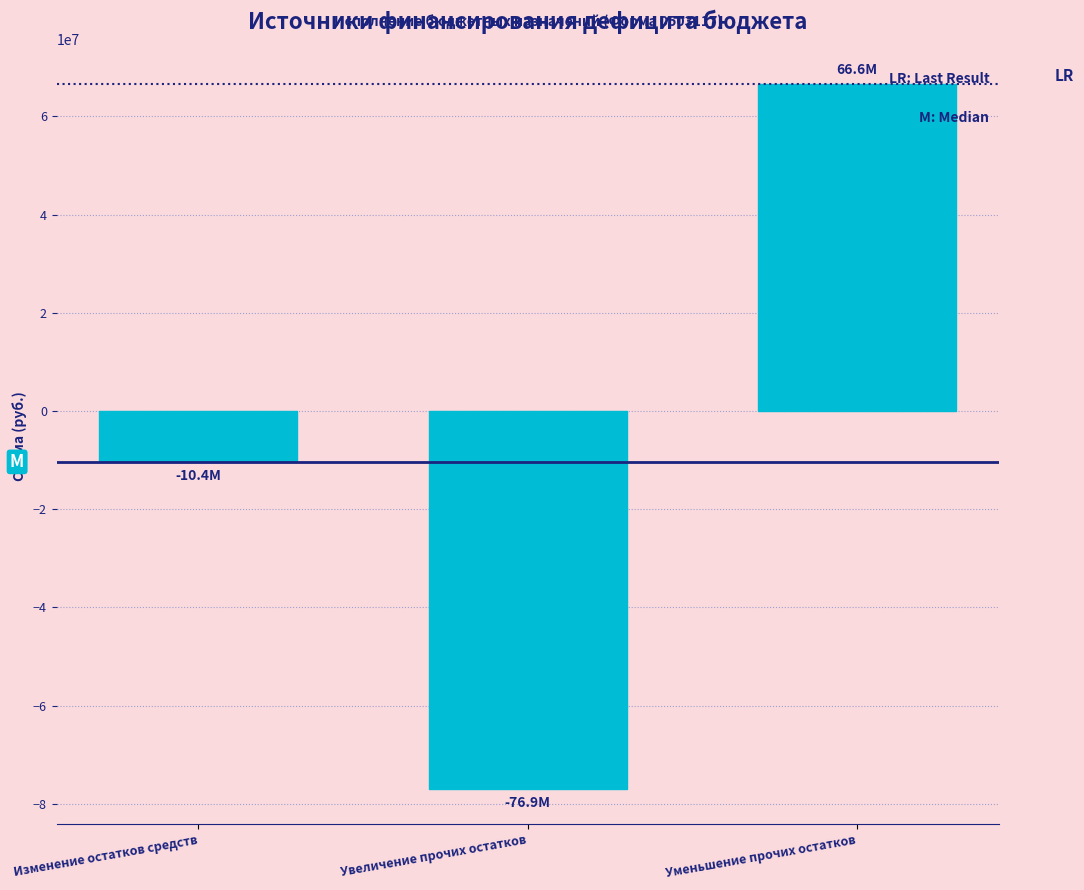

What is the label of the 1st bar from the left?

Изменение остатков средств